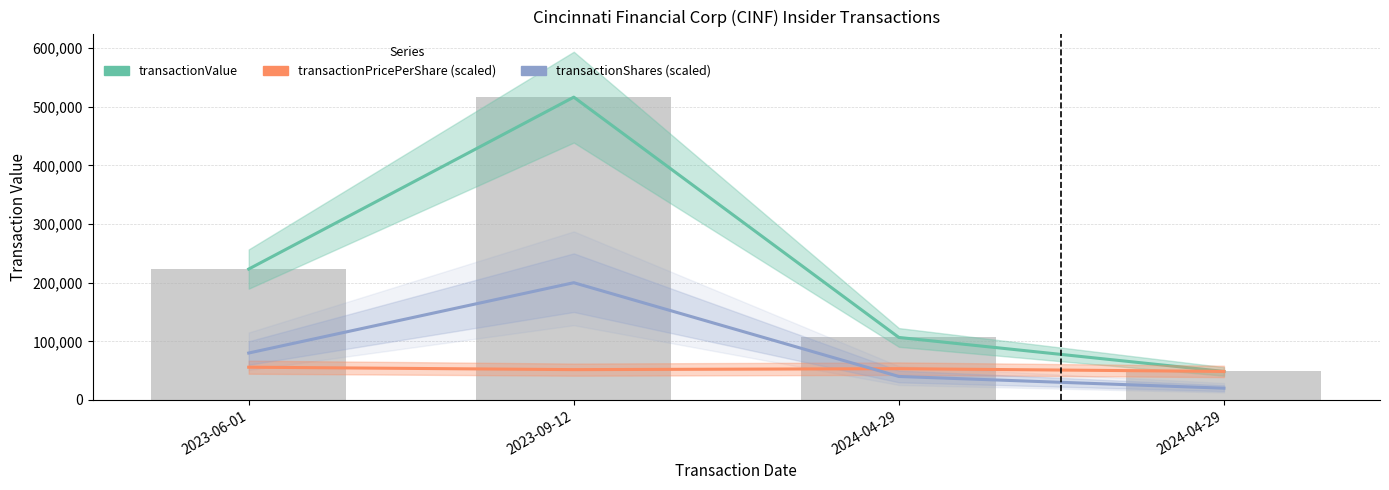

What is the difference between the maximum and minimum values in the transactionShares (scaled) series?

180000.0